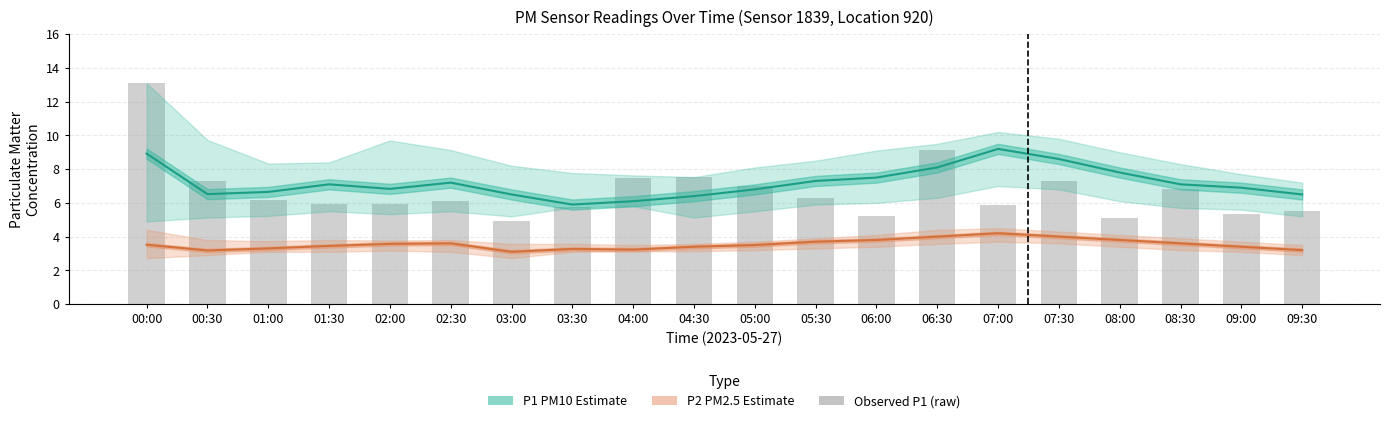

What is the smallest value displayed?

3.1